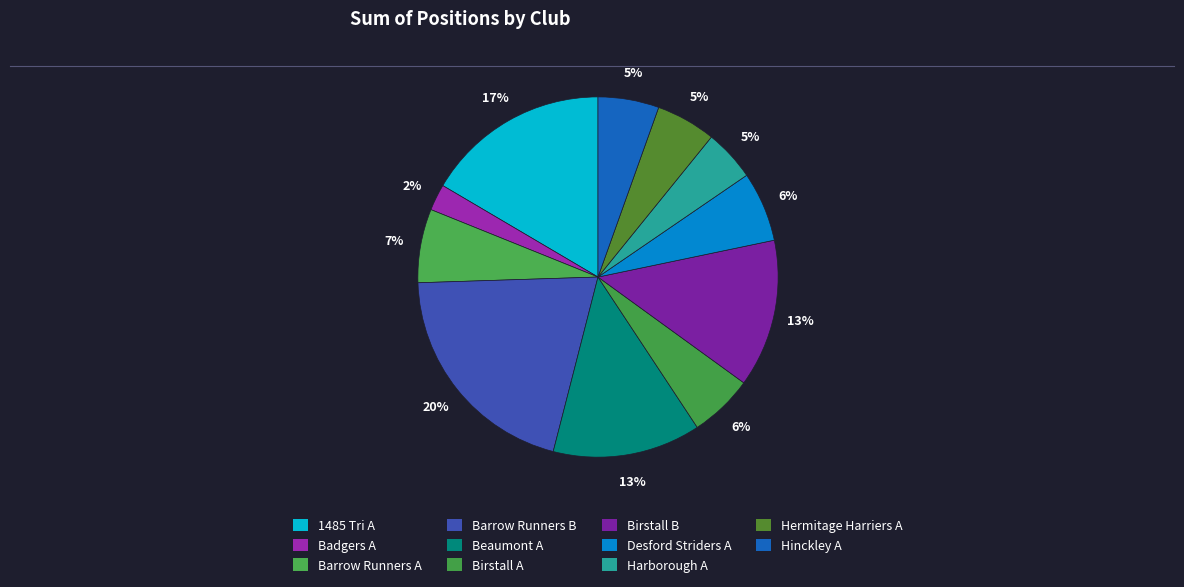

To the nearest percent, what percentage of the pie is Birstall A?

6%